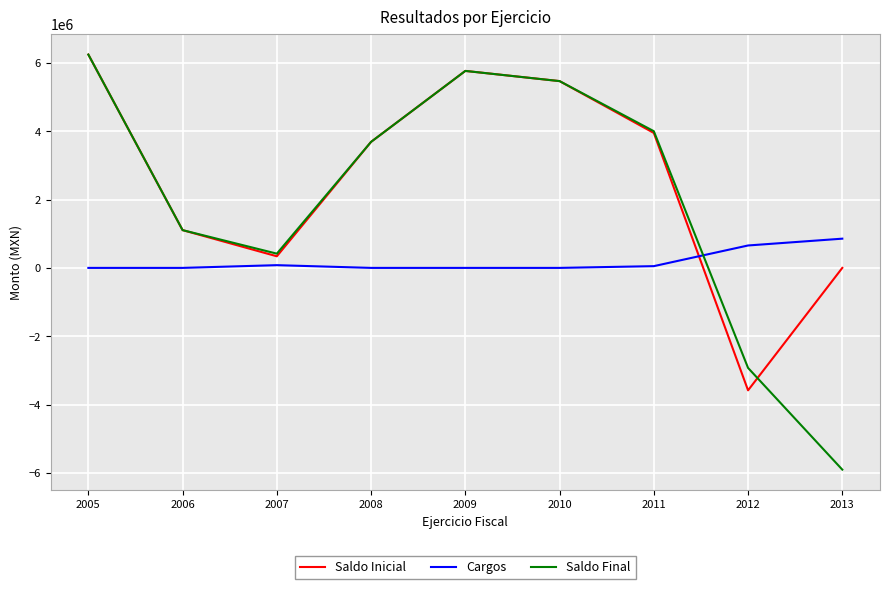

What is the sum of the Saldo Inicial values at 2007 and 2005?

6583456.0